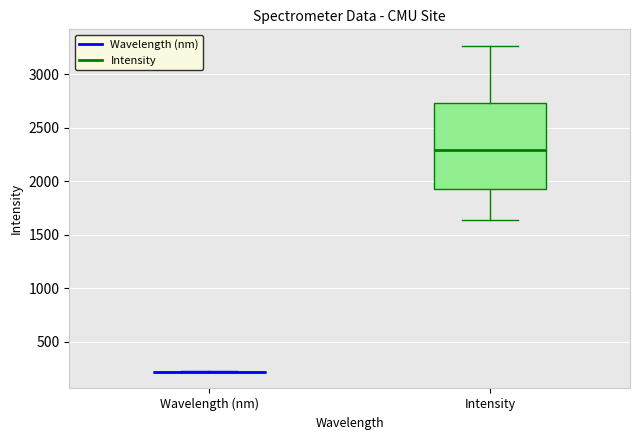

Comparing the boxes themselves (not the whiskers), which one is the tallest?

Intensity